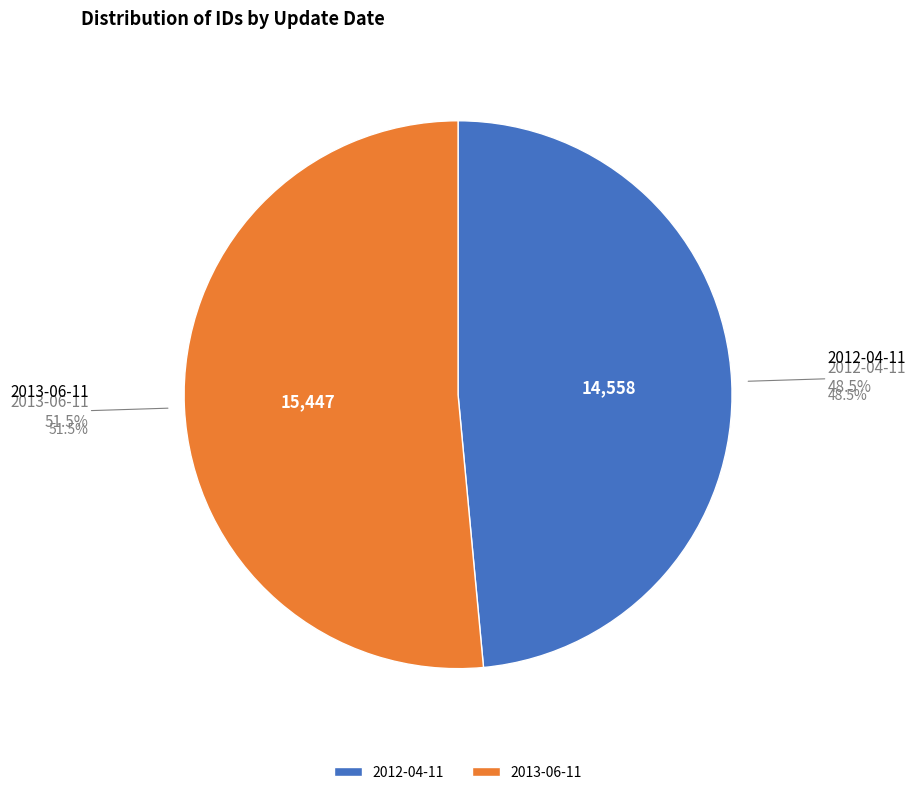

How many slices are in this pie chart?

2